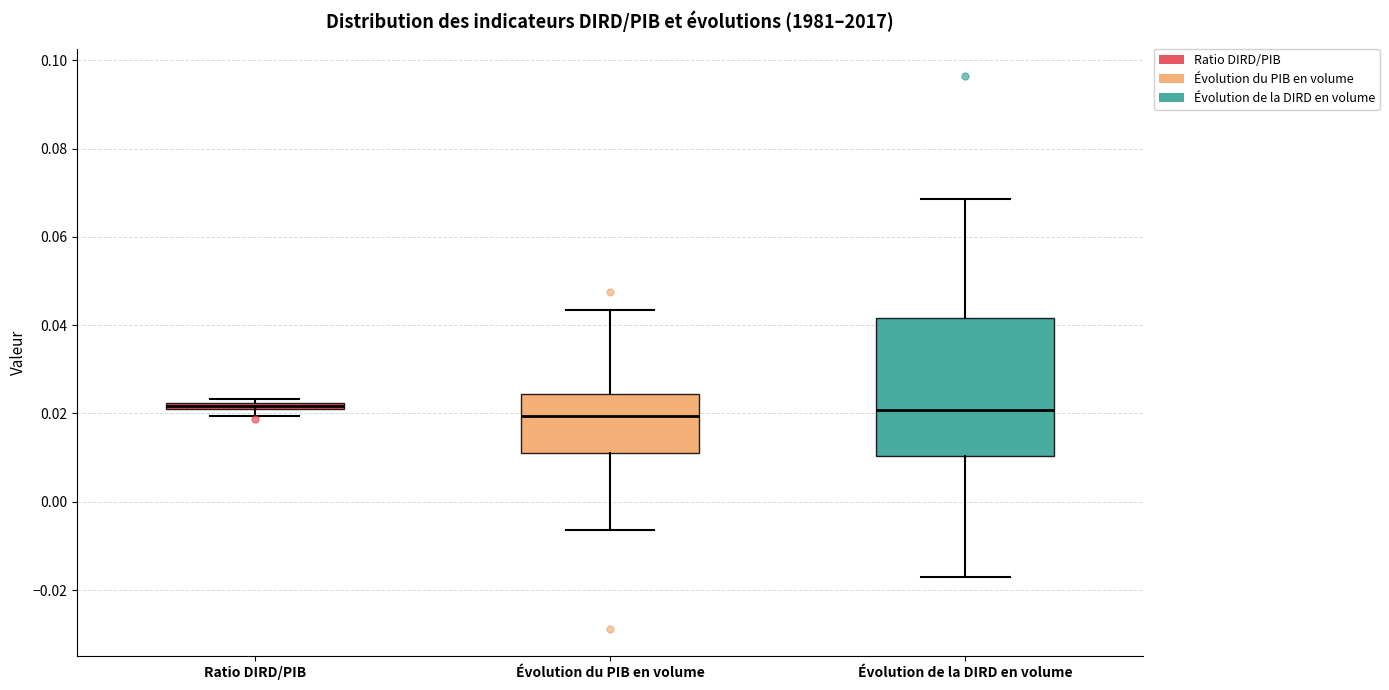

Comparing the boxes themselves (not the whiskers), which one is the tallest?

Évolution de la DIRD en volume